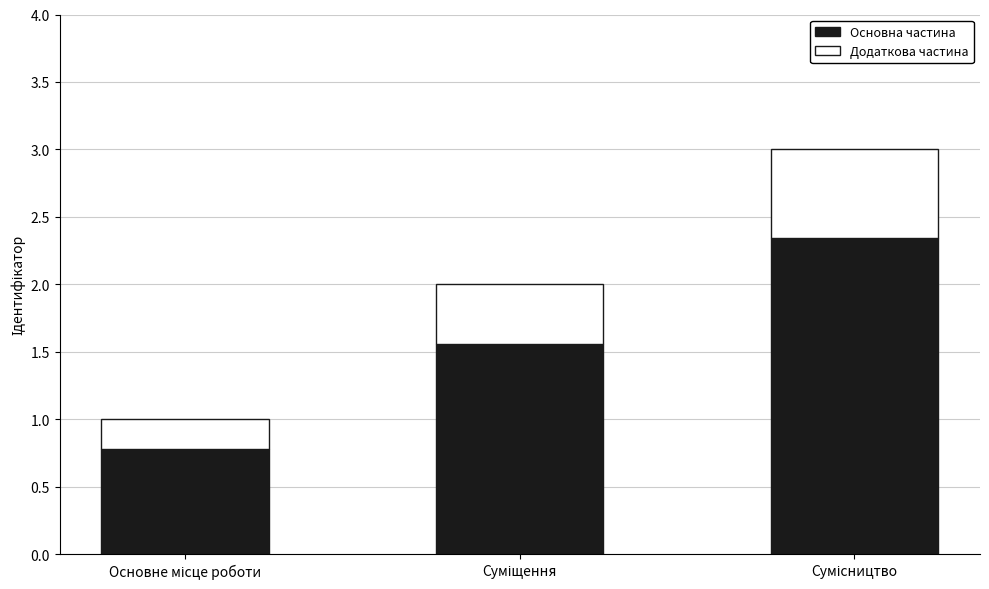

How many series are shown in this chart?

2